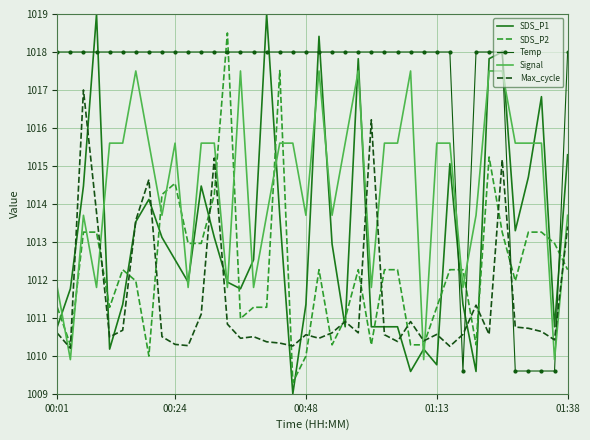

What is the difference between the maximum and minimum values in the SDS_P1 series?

10.0